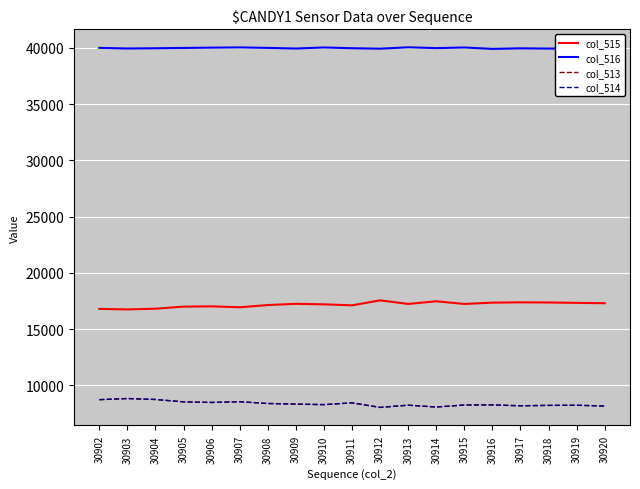

Rank the series by their maximum value, from lowest to highest.

col_514, col_513, col_515, col_516